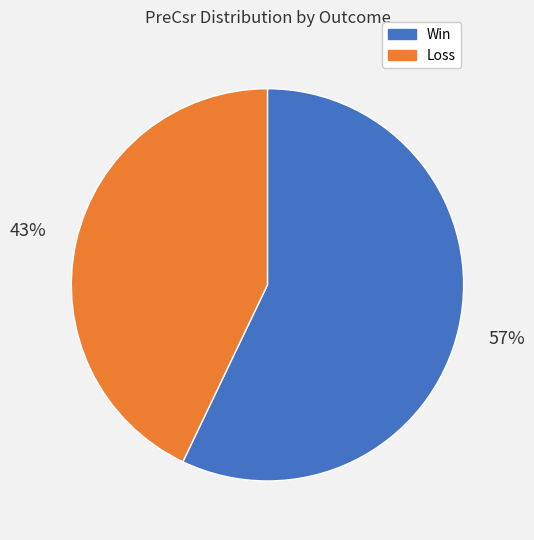

How many segments does this pie chart have?

2